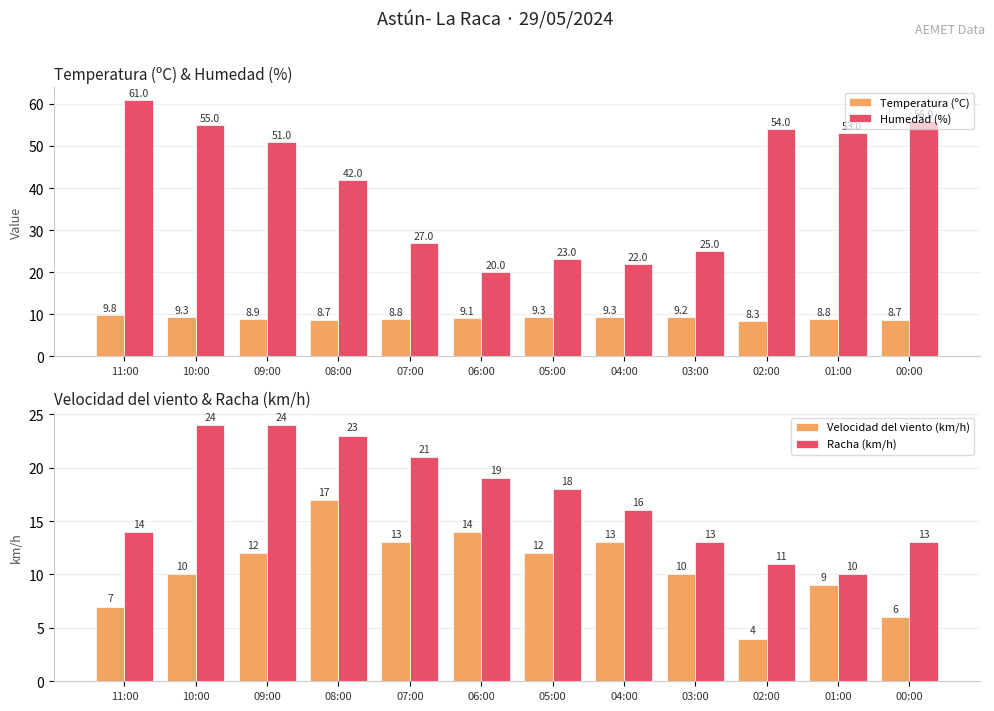

What is the average value of the Temperatura (ºC) series?

9.0